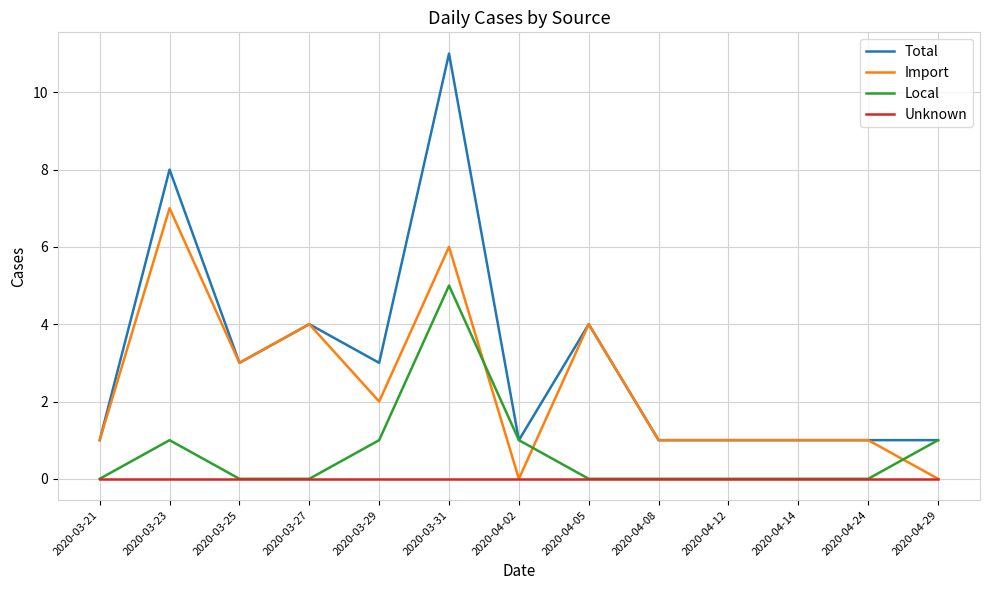

Which series has the widest spread of values?

Total